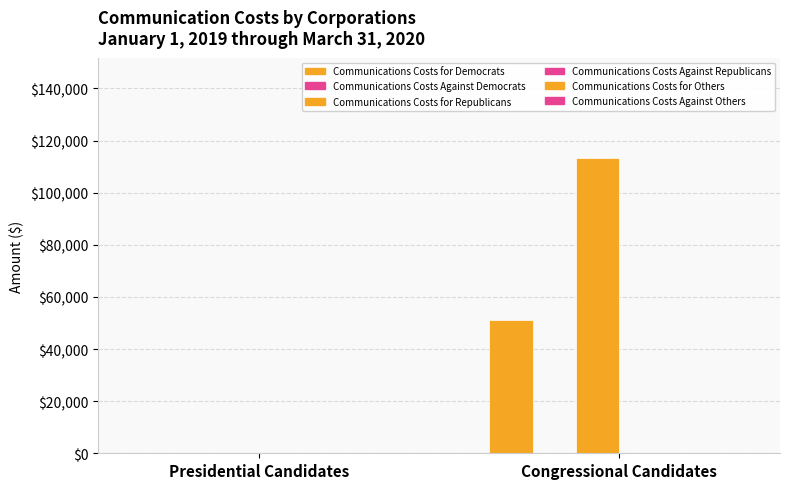

Reading left to right, list all the values displayed in this chart.

Communications Costs for Democrats: Presidential Candidates=0.0	Congressional Candidates=51053.9
Communications Costs Against Democrats: Presidential Candidates=0.0	Congressional Candidates=0.0
Communications Costs for Republicans: Presidential Candidates=0.0	Congressional Candidates=113439.8
Communications Costs Against Republicans: Presidential Candidates=0.0	Congressional Candidates=0.0
Communications Costs for Others: Presidential Candidates=0.0	Congressional Candidates=0.0
Communications Costs Against Others: Presidential Candidates=0.0	Congressional Candidates=0.0